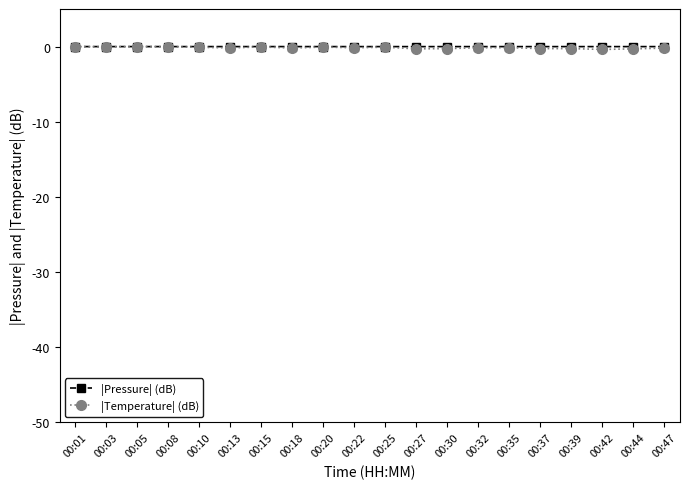

How many distinct data groups are displayed?

2